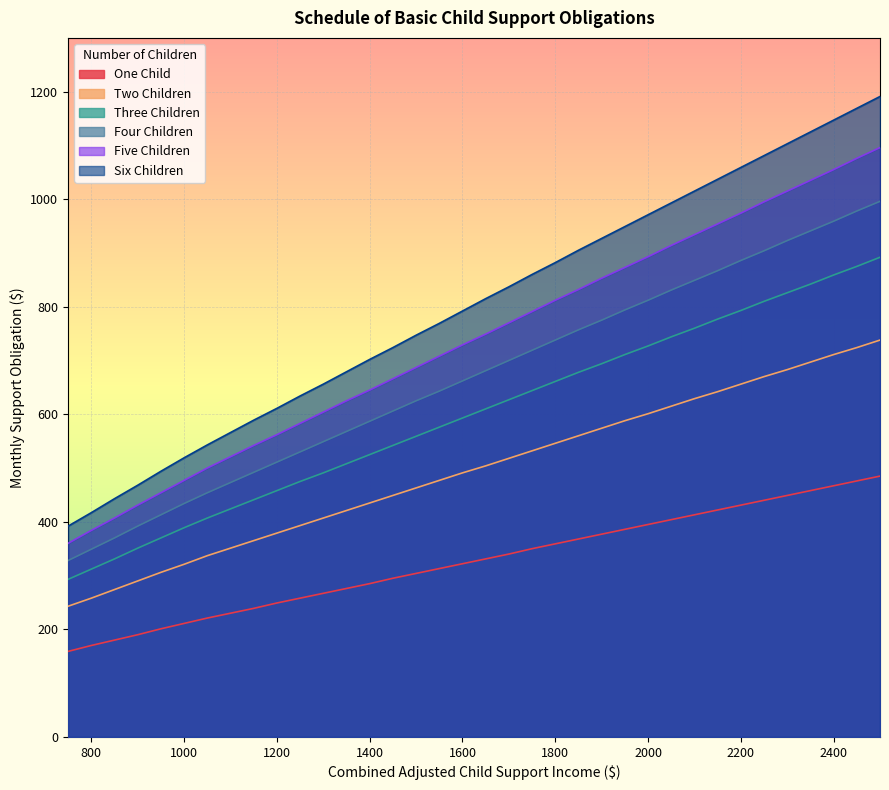

How many lines are shown in the chart?

6